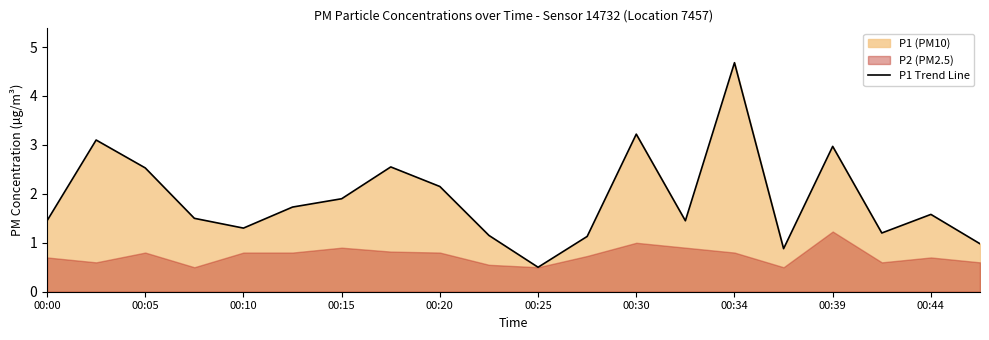

What is the lowest value of the P1 Trend Line series?

0.5